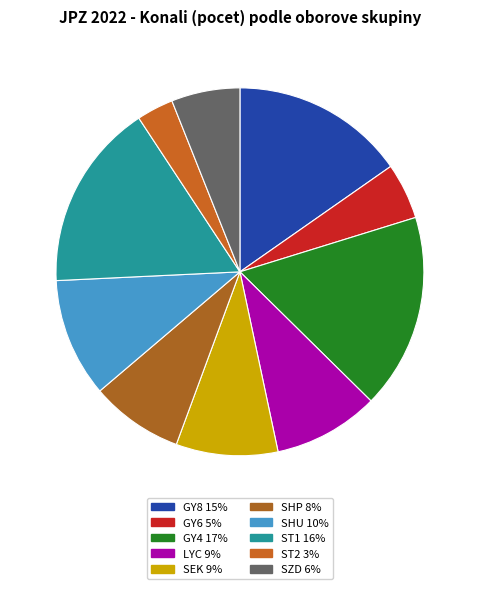

Which slice is the smallest?

ST2